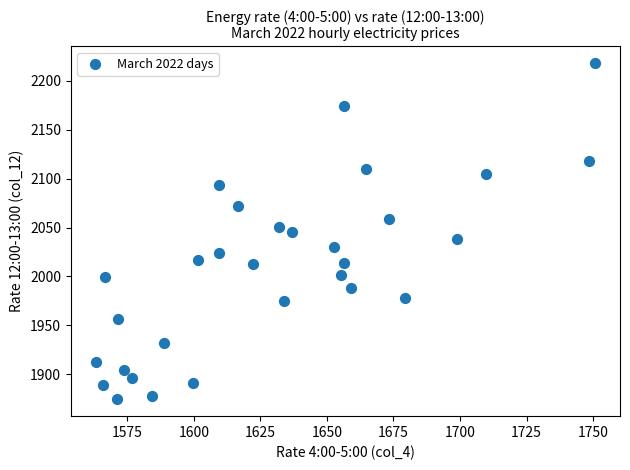

How many data points are displayed?

30